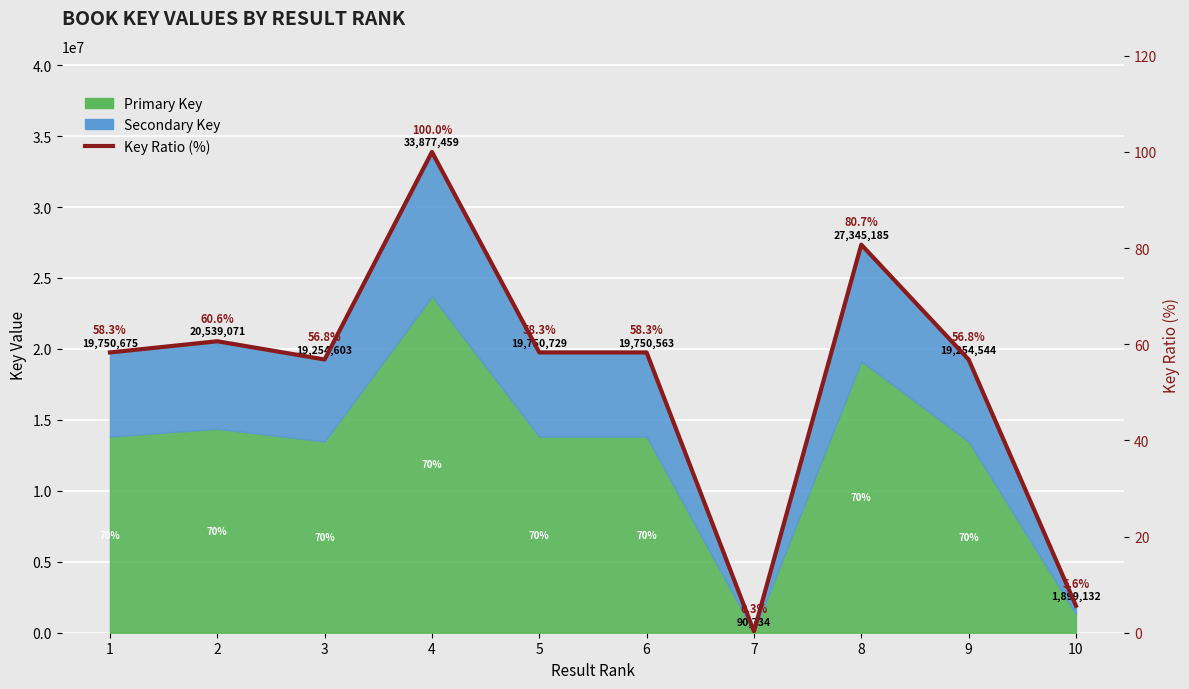

Where does the data first go above 58?

1